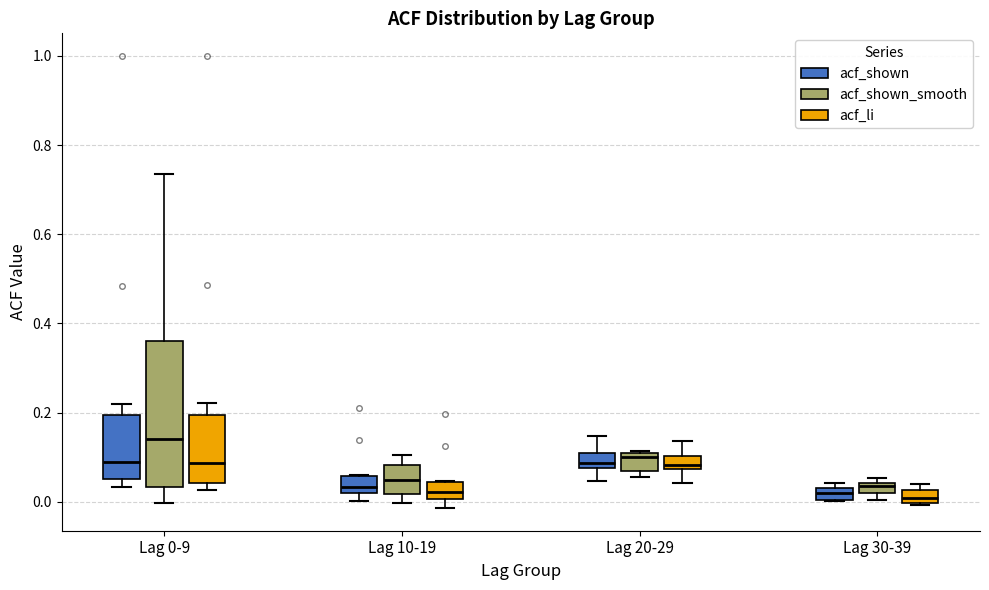

Which box's median line is the highest?

Lag 0-9 (acf_shown_smooth)